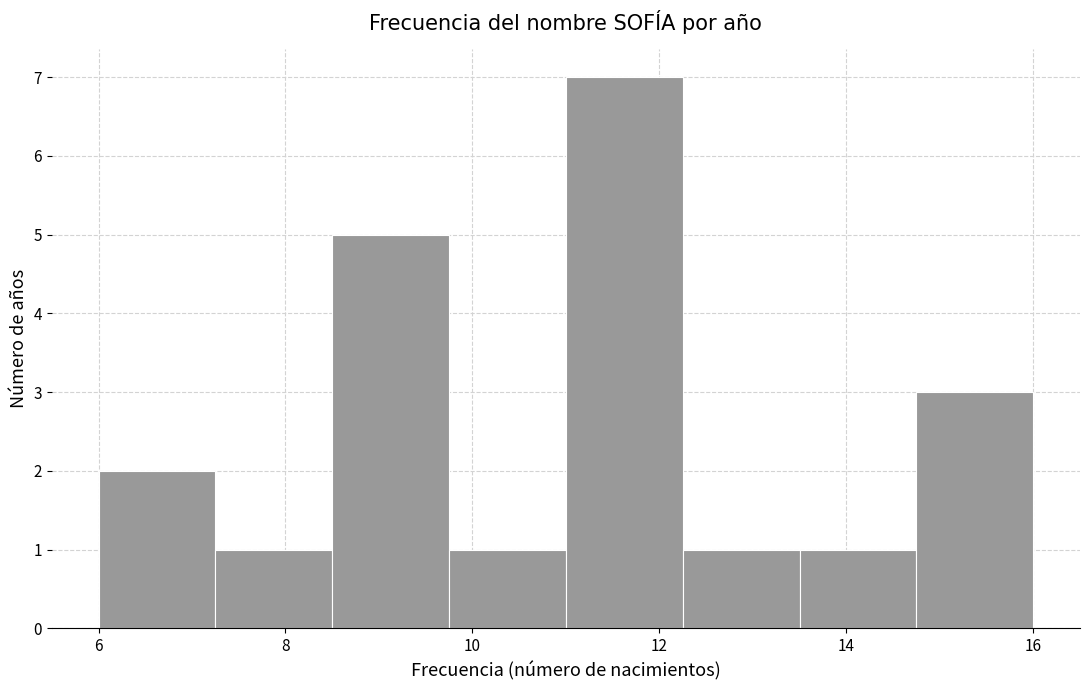

Reading left to right, list every bar in this chart as the range it spans on the x-axis followed by its height. Neither the bar edges nor the heights are printed on the chart, so give them approximately, as read against the axes.

6.00 to 7.25: 2
7.25 to 8.50: 1
8.50 to 9.75: 5
9.75 to 11.00: 1
11.00 to 12.25: 7
12.25 to 13.50: 1
13.50 to 14.75: 1
14.75 to 16.00: 3